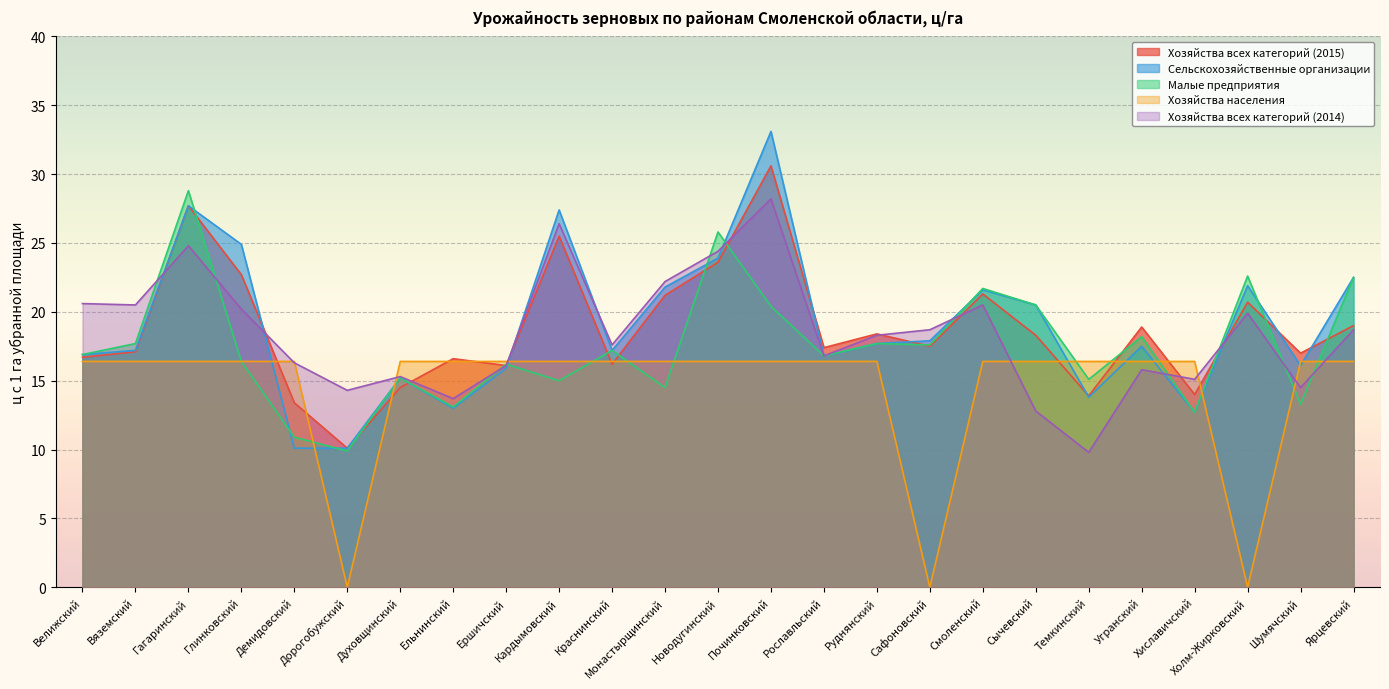

What is the total value across all series at Угранский?

86.8